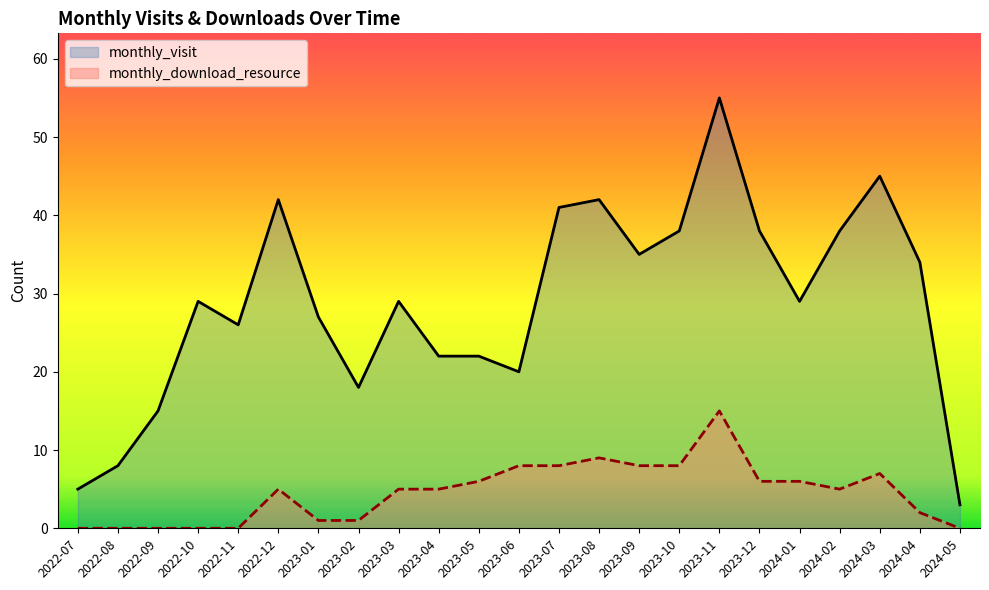

What is the difference between the highest and lowest values at 2023-06?

12